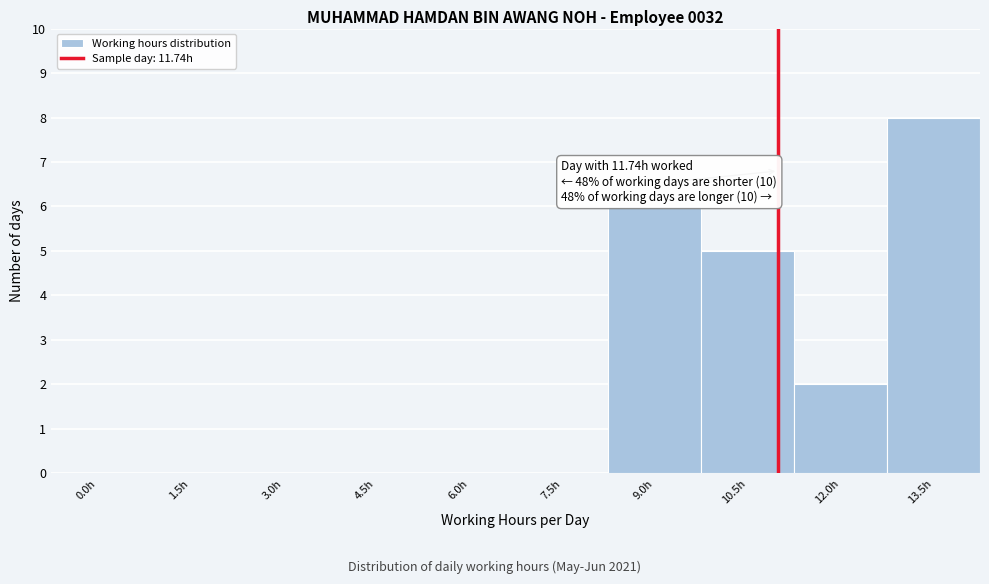

Reading left to right, transcribe all the data shown in this chart.

0.0h=0	1.5h=0	3.0h=0	4.5h=0	6.0h=0	7.5h=0	9.0h=6	10.5h=5	12.0h=2	13.5h=8